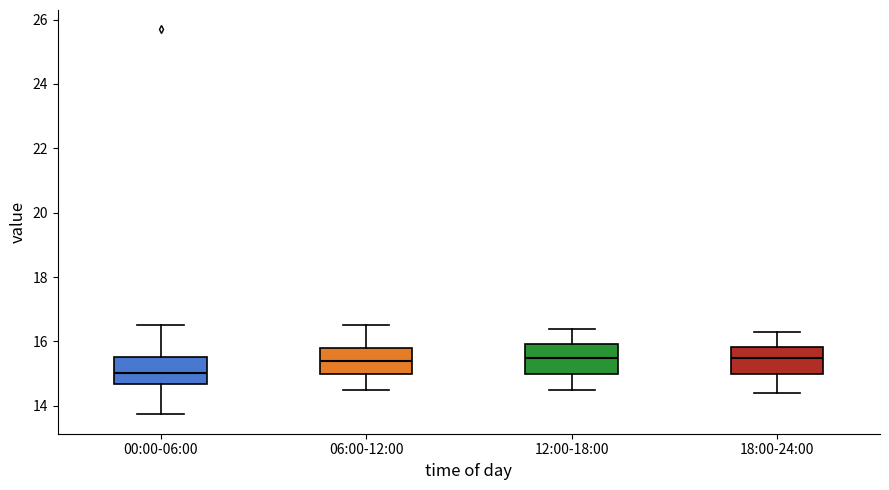

Reading left to right, transcribe this box plot: for each box, give where its median line is, the range the box spans, and where its two whiskers end, as read against the y-axis. The values are not printed on the chart, so give them approximately, as read against the axis.

00:00-06:00: median 15.0, box 14.6 to 15.6, whiskers 13.8 to 16.6
06:00-12:00: median 15.4, box 15.0 to 15.8, whiskers 14.6 to 16.6
12:00-18:00: median 15.6, box 15.0 to 16.0, whiskers 14.6 to 16.4
18:00-24:00: median 15.6, box 15.0 to 15.8, whiskers 14.4 to 16.4